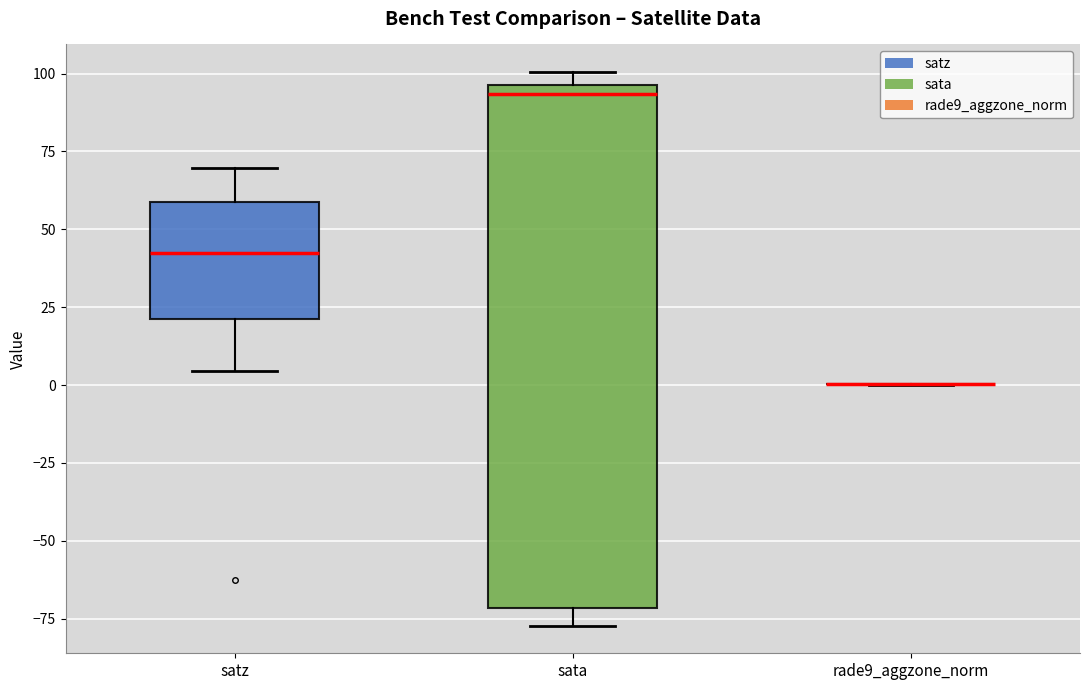

Reading left to right, transcribe this box plot: for each box, give where its median line is, the range the box spans, and where its two whiskers end, as read against the y-axis. The values are not printed on the chart, so give them approximately, as read against the axis.

satz: median 40, box 20 to 60, whiskers 5 to 70
sata: median 95 (just below the box's upper edge), box -70 to 95, whiskers -75 to 100
rade9_aggzone_norm: box collapsed to a line at 0, whiskers 0 to 0